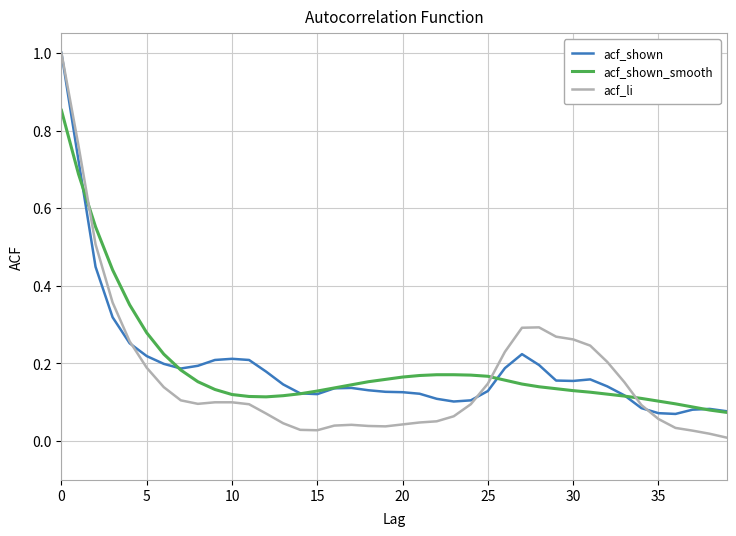

Which series has the largest range (max minus min)?

acf_li